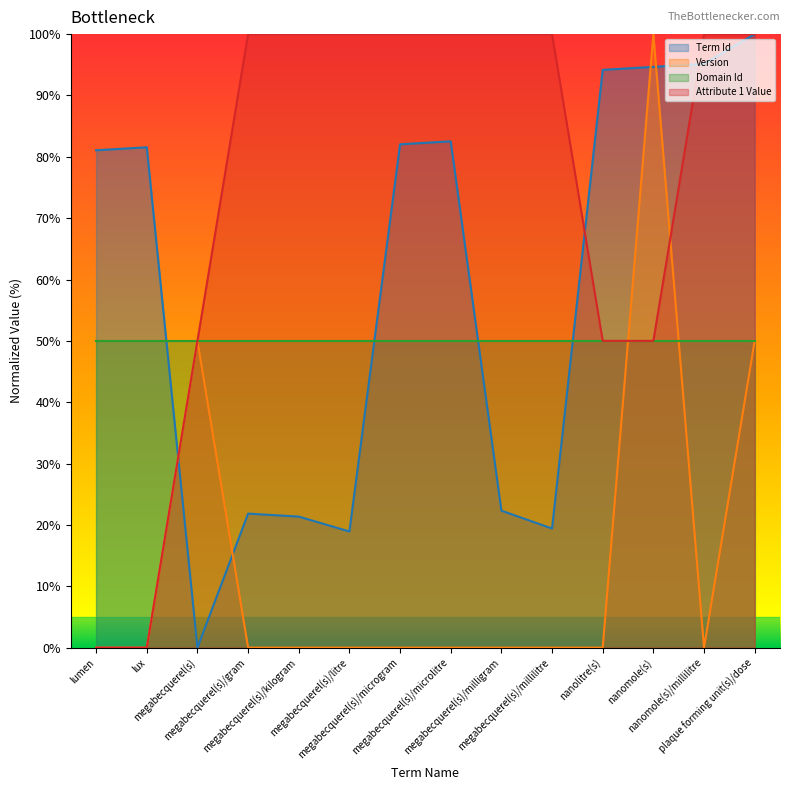

Which series ends up on top after the final intersection of Domain Id and Term Id?

Term Id